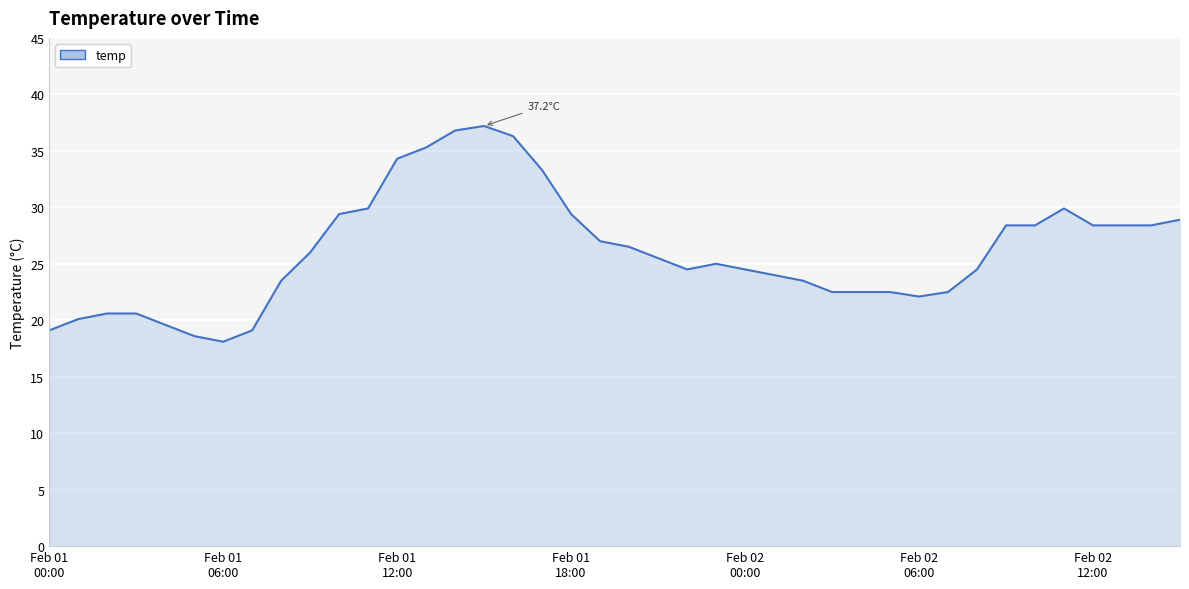

What is the greatest value displayed?

37.2